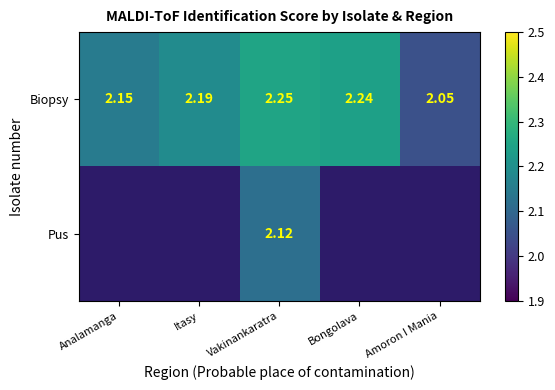

True or false: Biopsy has a value of 3.3 at Amoron I Mania.

False